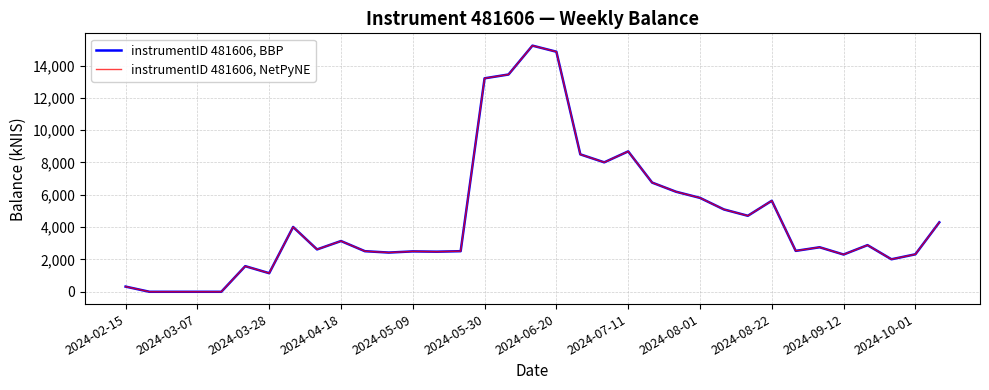

In instrumentID 481606, NetPyNE, how many points are higher than both neighbors (excluding endpoints)?

9